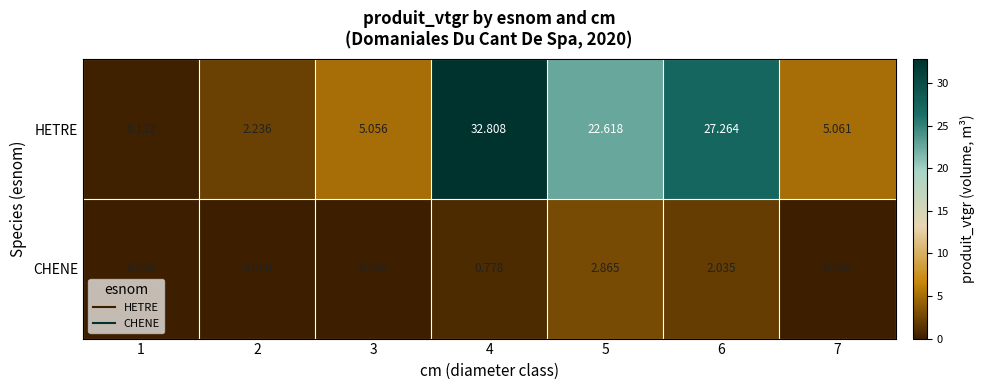

Rank the series at 1 from highest to lowest value.

HETRE, CHENE